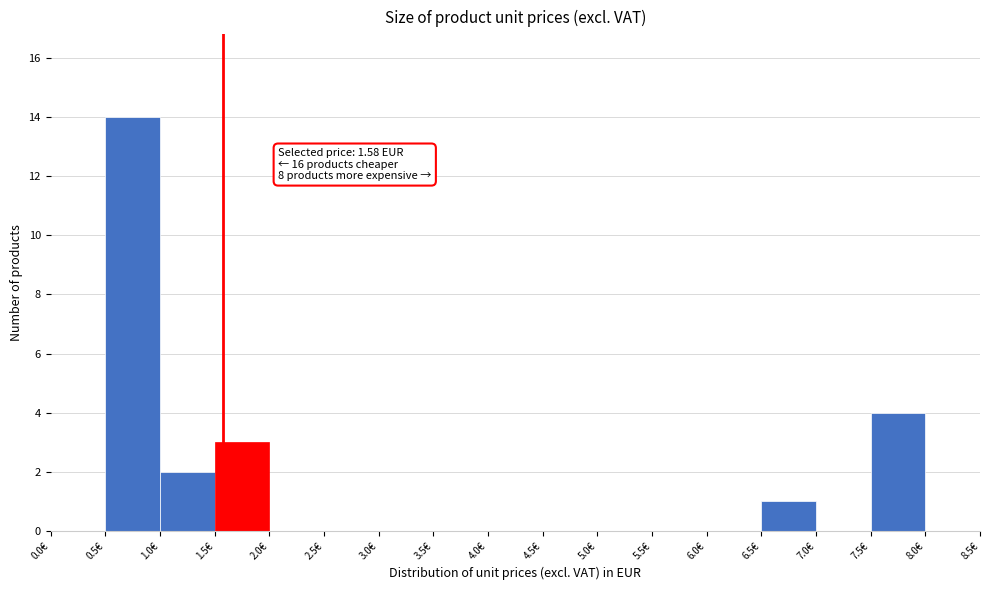

Over which range of the x-axis is the bar tallest?

0.5 to 1.0